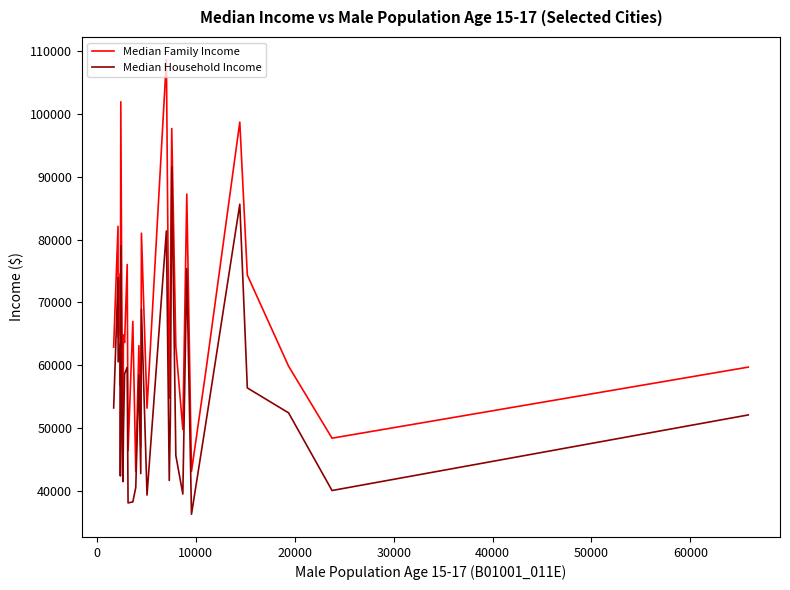

Which series has the largest range (max minus min)?

Median Family Income